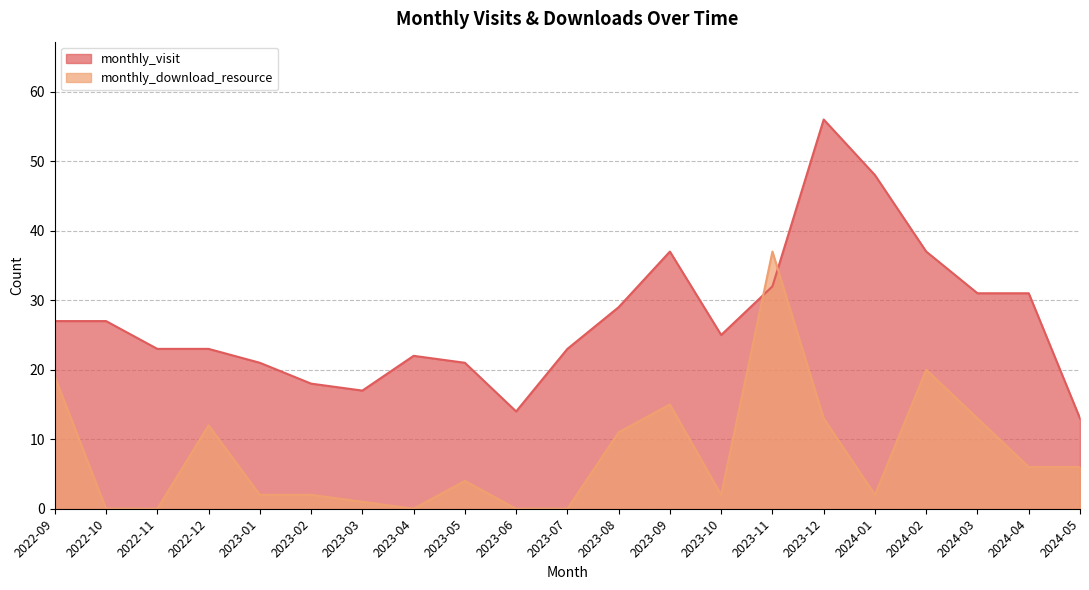

What is the difference between the maximum and minimum values in the monthly_download_resource series?

37